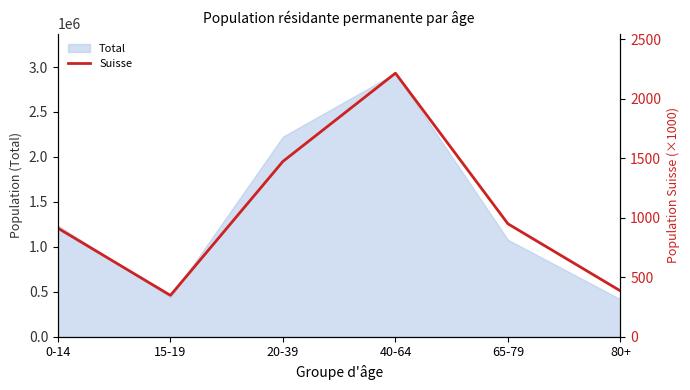

What is the label of the 1st point from the left?

0-14